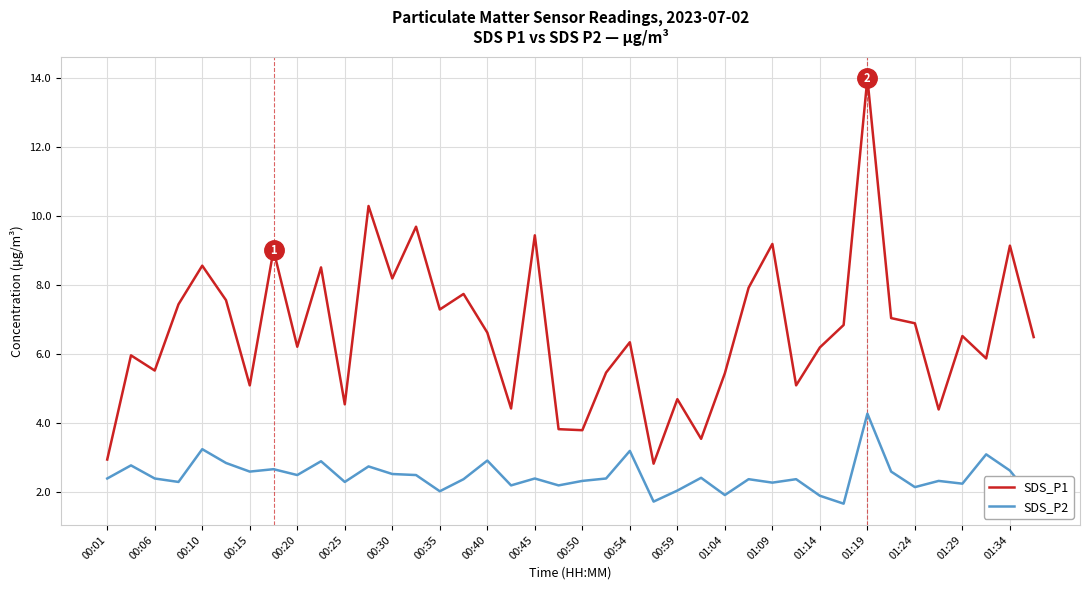

List the series in order of their overall mean, lowest first.

SDS_P2, SDS_P1